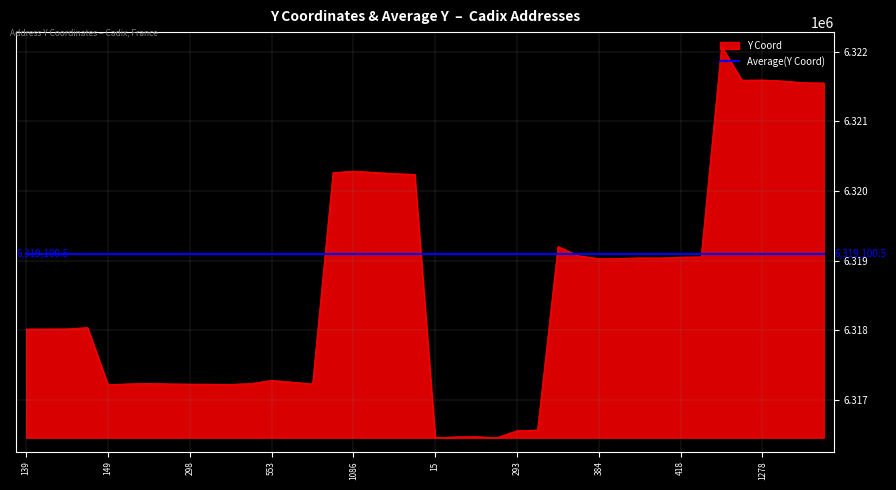

What is the minimum value for Average(Y Coord)?

6319100.5